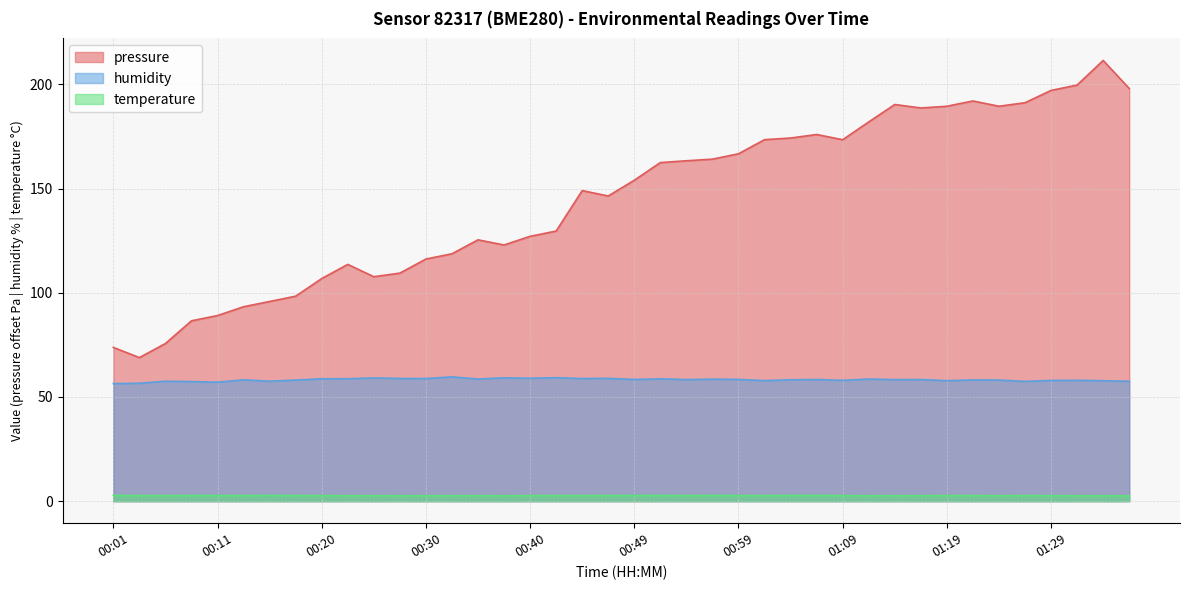

Which category has the lowest value in the temperature series?

01:36